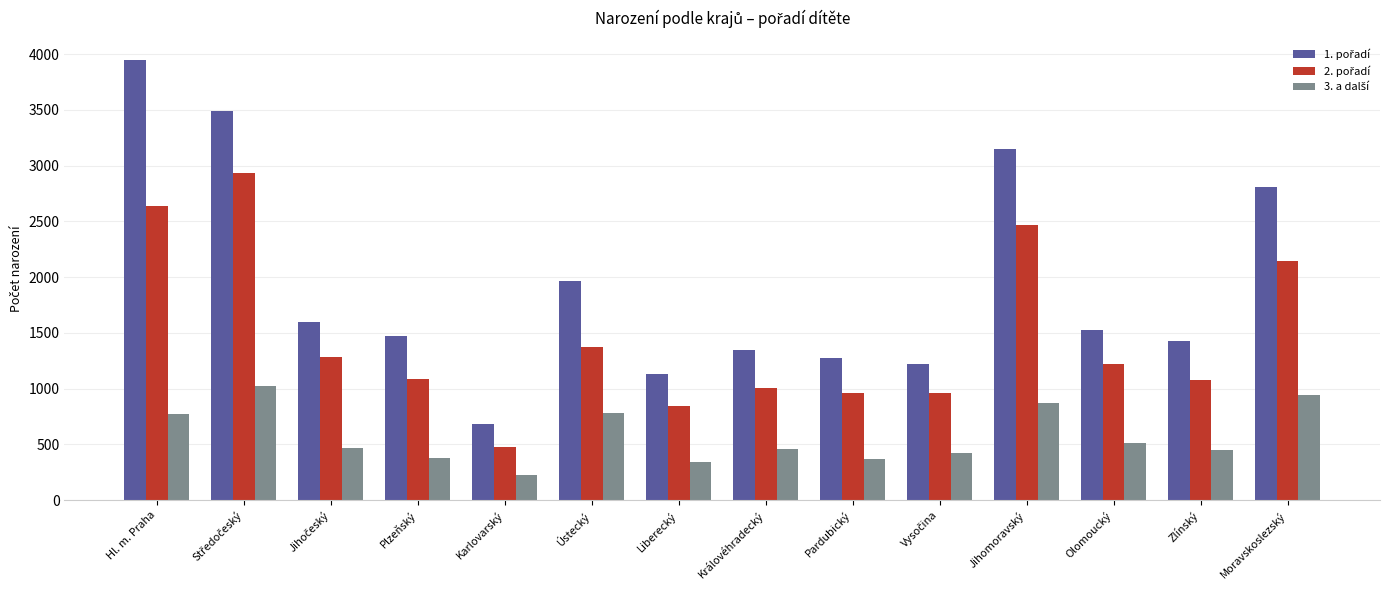

What is the smallest value displayed?

228